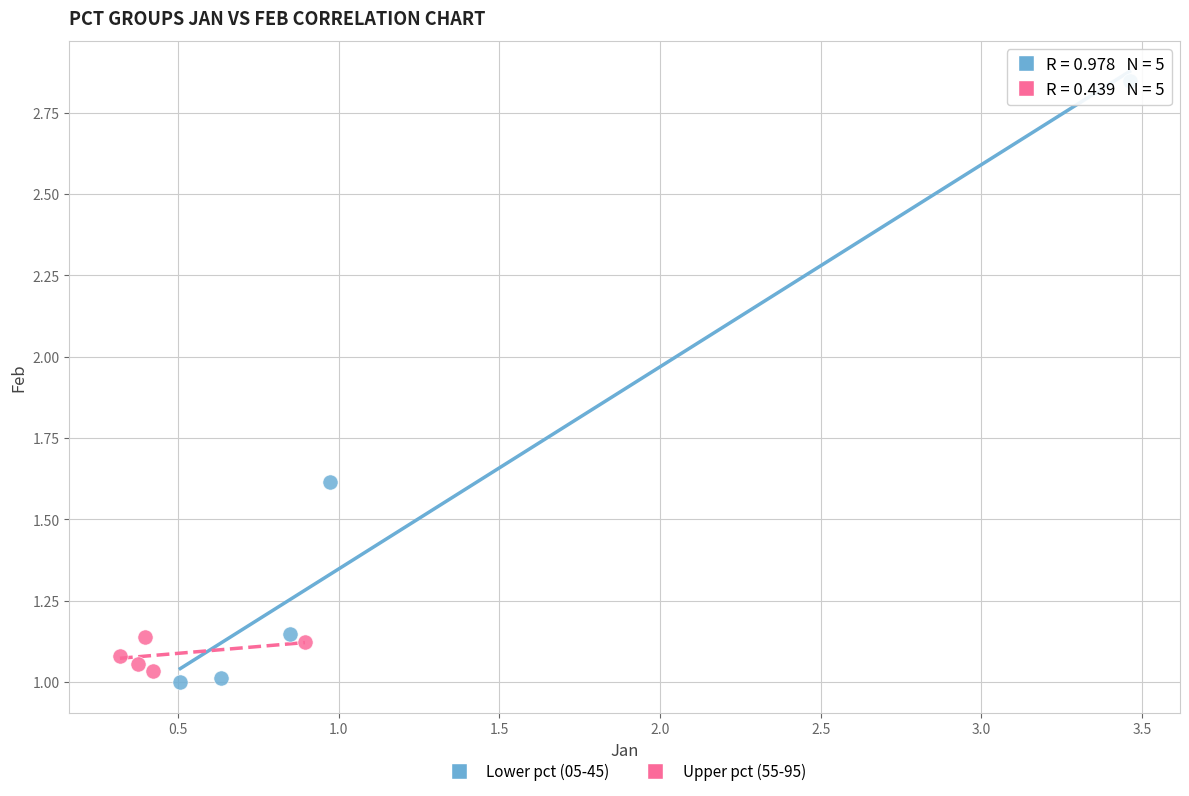

What are all the series names shown in the legend?

Lower pct (05-45), Upper pct (55-95)